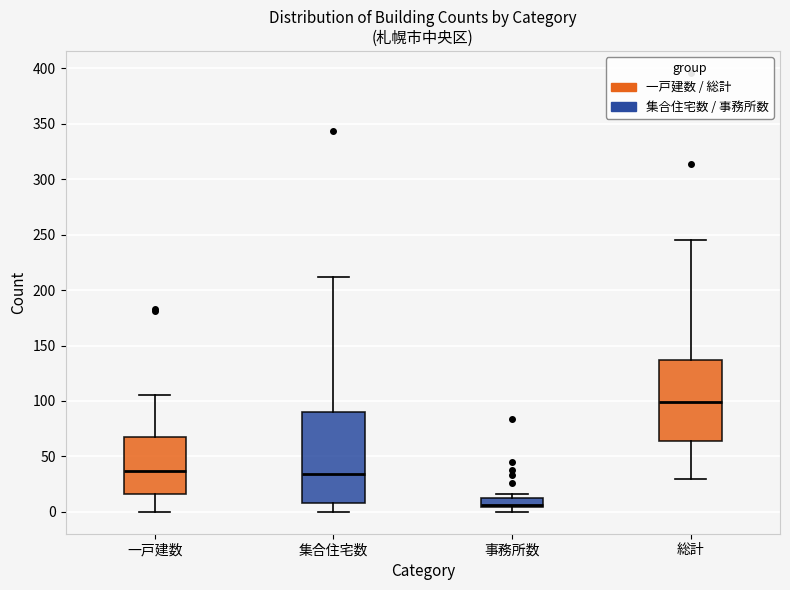

Reading left to right, transcribe this box plot: for each box, give where its median line is, the range the box spans, and where its two whiskers end, as read against the y-axis. The values are not printed on the chart, so give them approximately, as read against the axis.

一戸建数: median 35, box 15 to 70, whiskers 0 to 105
集合住宅数: median 35, box 10 to 90, whiskers 0 to 210
事務所数: median 5 (just above the box's lower edge), box 5 to 10, whiskers 0 to 15
総計: median 100, box 65 to 135, whiskers 30 to 245